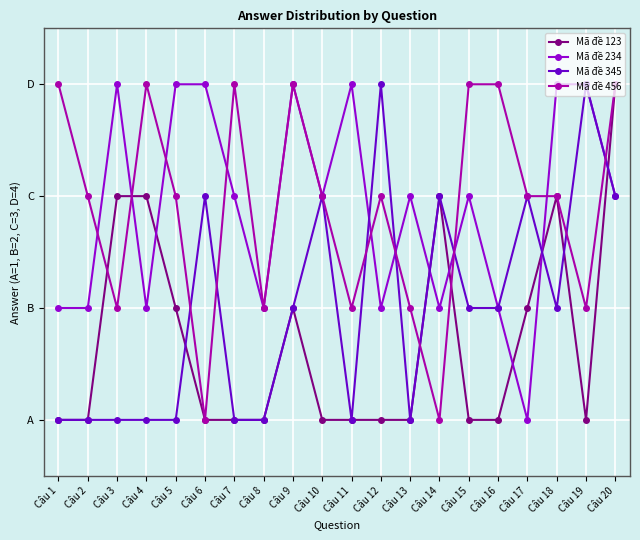

List the labels in order of Mã đề 123 value, largest first.

Câu 20, Câu 3, Câu 4, Câu 14, Câu 18, Câu 5, Câu 9, Câu 17, Câu 1, Câu 2, Câu 6, Câu 7, Câu 8, Câu 10, Câu 11, Câu 12, Câu 13, Câu 15, Câu 16, Câu 19